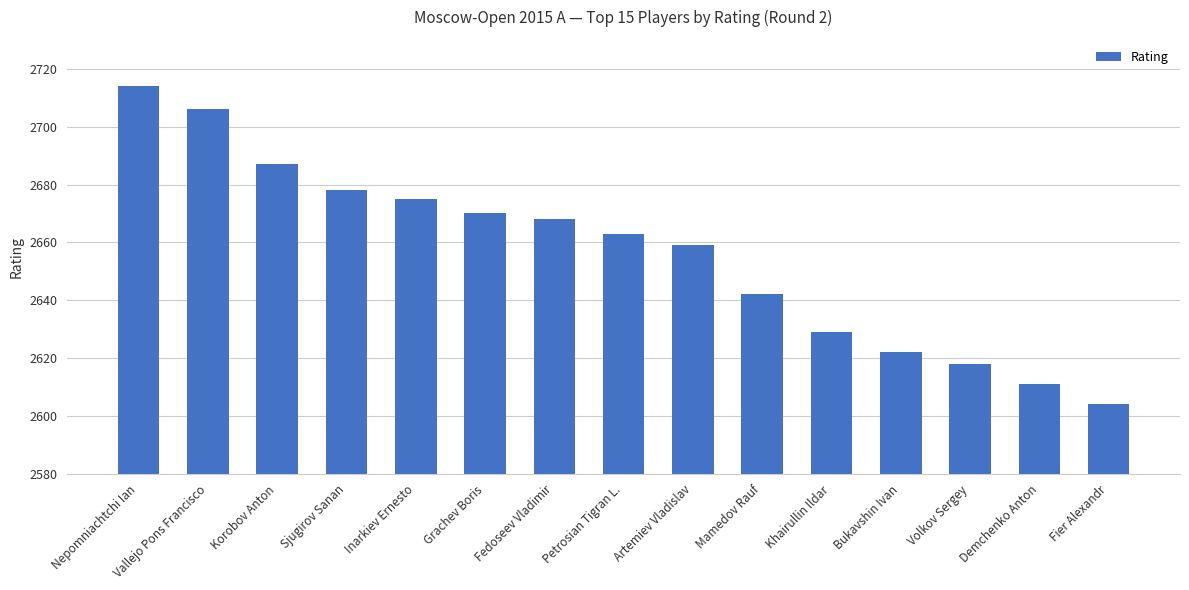

What is the smallest value displayed?

2604